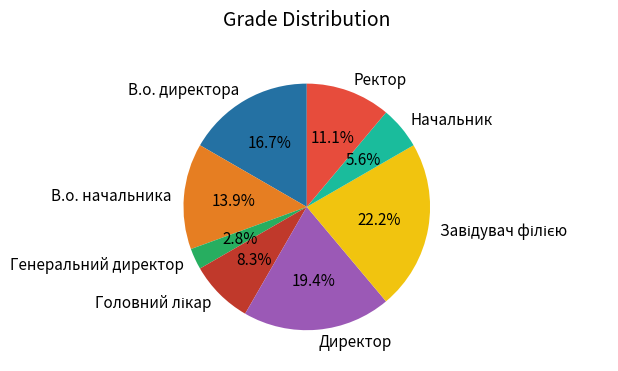

Combined, do В.о. директора and В.о. начальника account for over 50%?

No